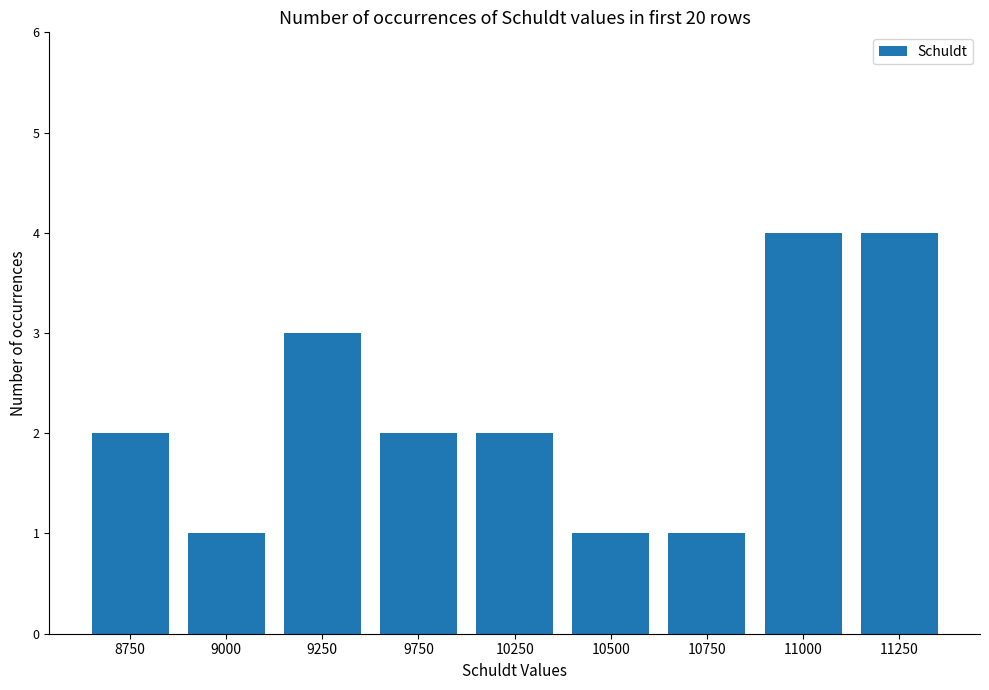

What is the sum of all values?

20